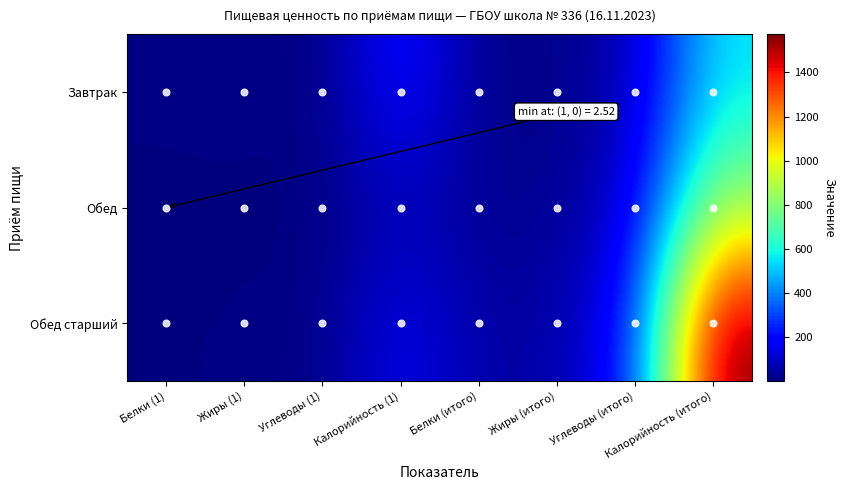

Rank the series by their average value, from lowest to highest.

Завтрак, Обед, Обед старший